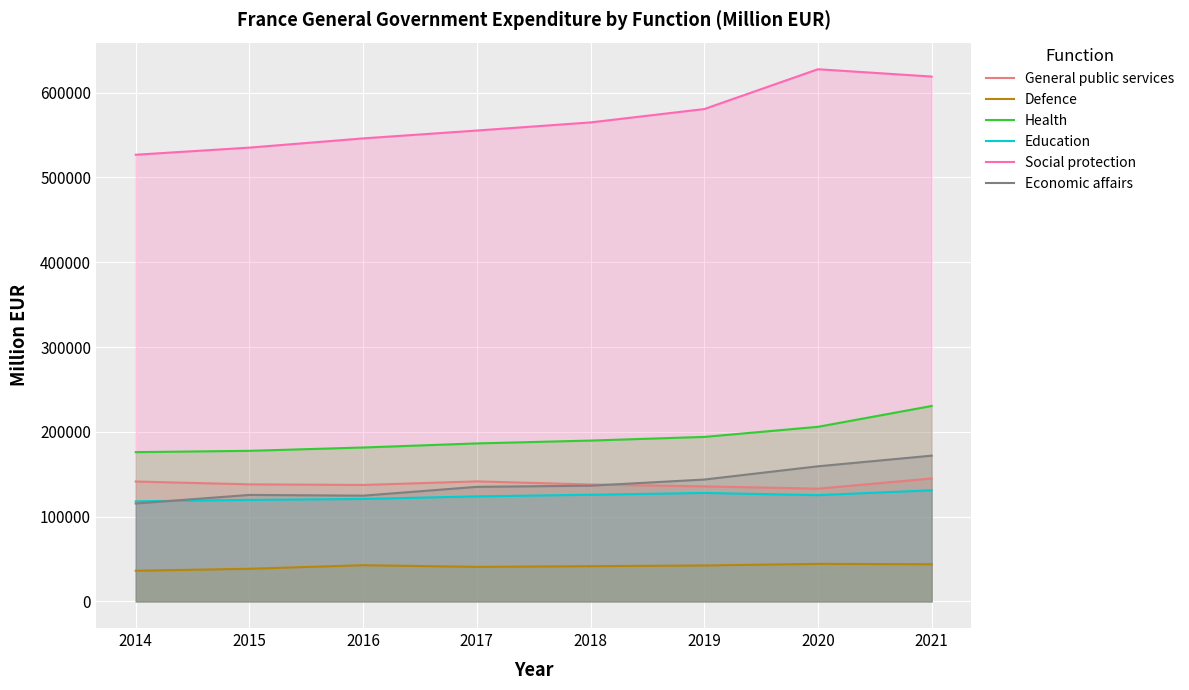

What is the sum of the Social protection values at 2020 and 2021?

1246613